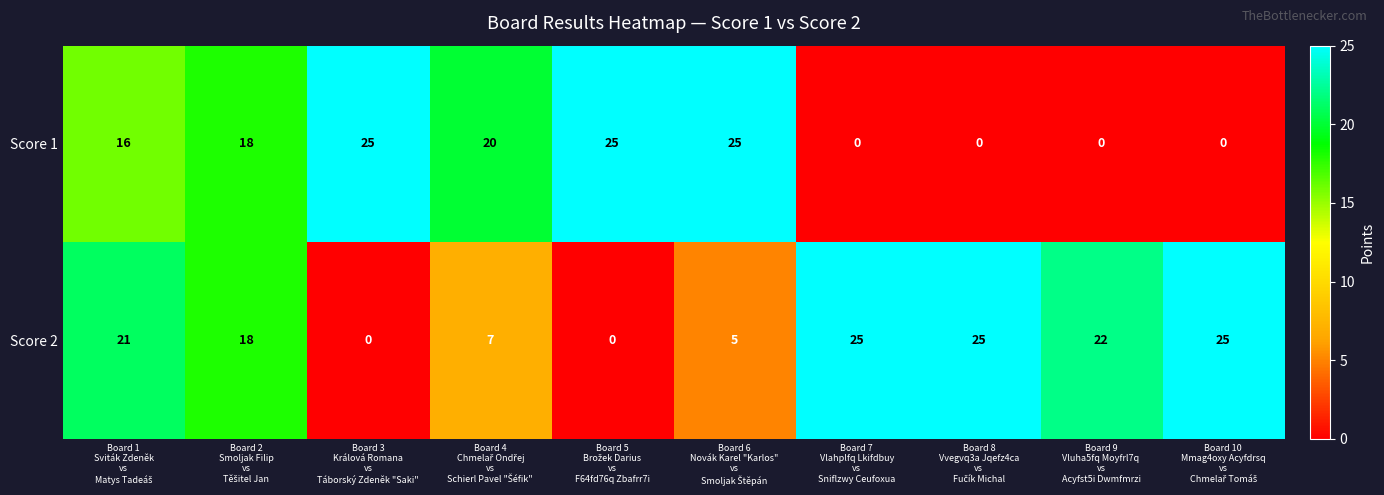

Reading left to right, what are all the values shown in this chart?

Score 1: 16	18	25	20	25	25	0	0	0	0
Score 2: 21	18	0	7	0	5	25	25	22	25